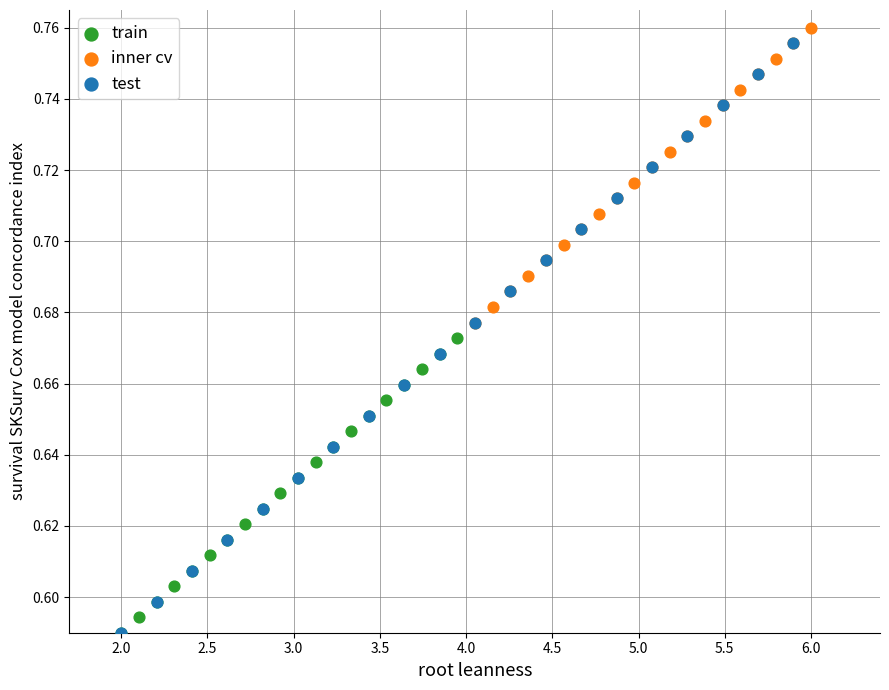

Which series has the largest Y range (max minus min)?

test